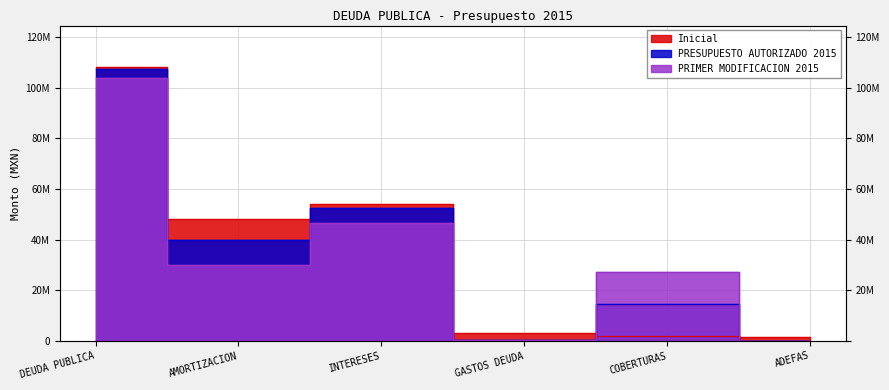

True or false: PRESUPUESTO AUTORIZADO 2015 and PRIMER MODIFICACION 2015 intersect in this chart.

False